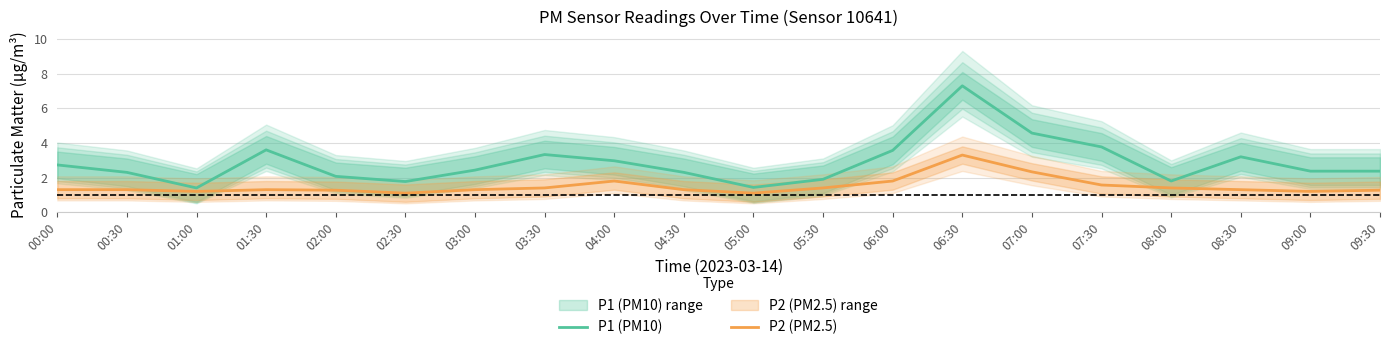

What is the value of the P1 (PM10) point at the 10th from the left?

2.3